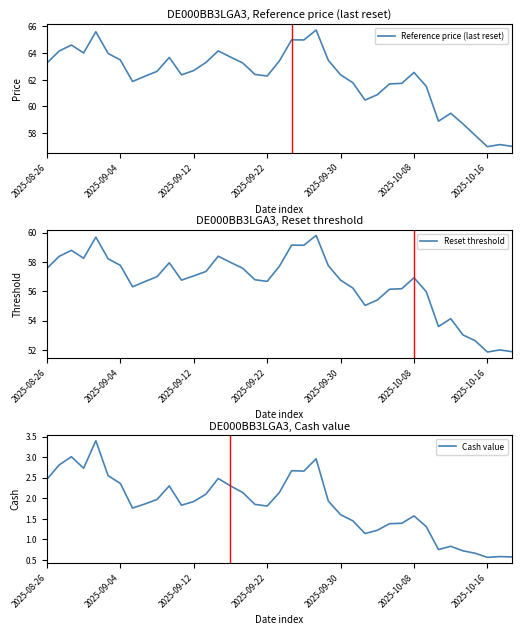

The Reset threshold series shows 57.8 at 2025-09-04. True or false?

True